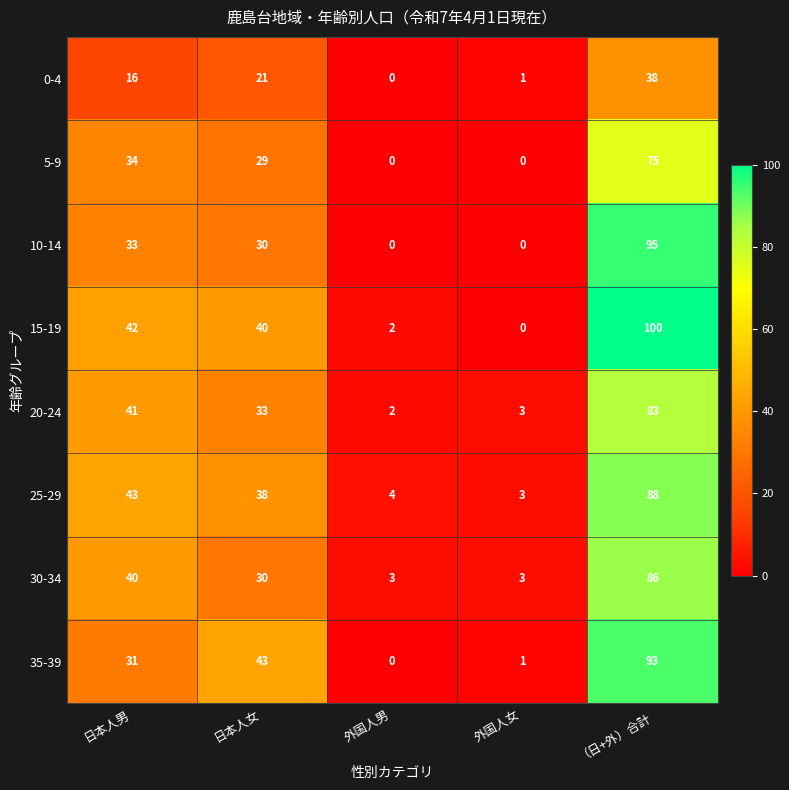

What is the difference between the highest and lowest values at 日本人女?

22